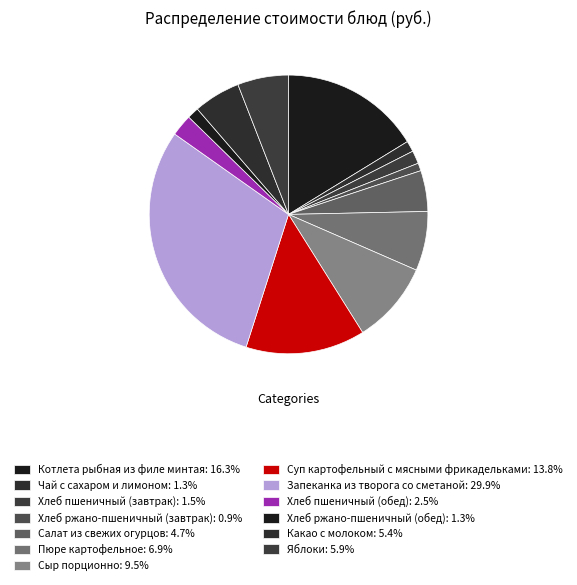

Count the number of slices in the pie.

13